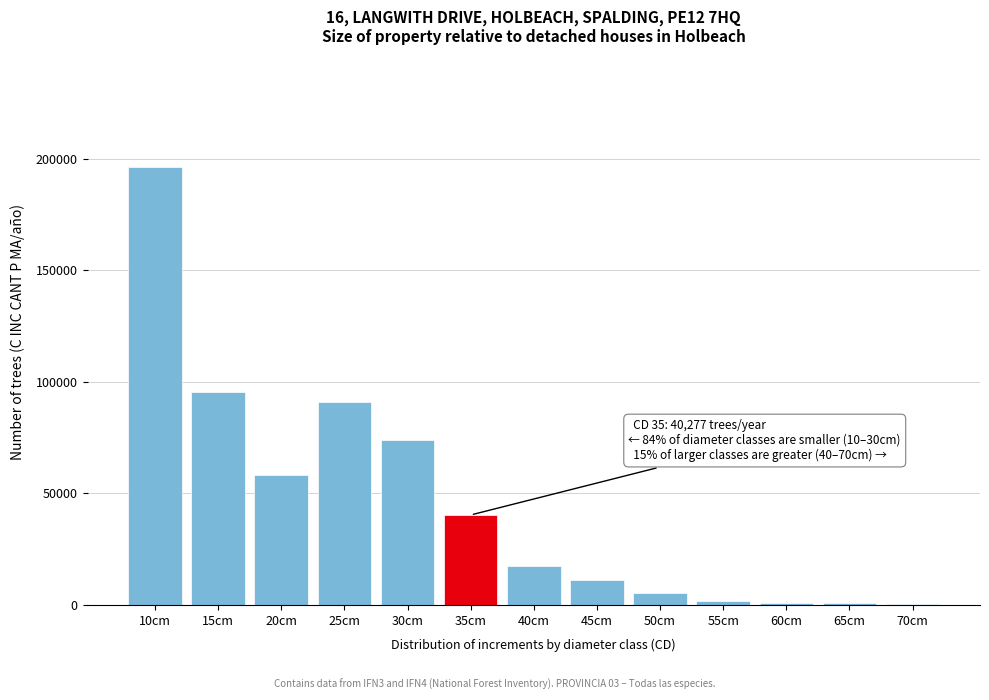

What is the change in value from 15cm to 45cm?

-84219